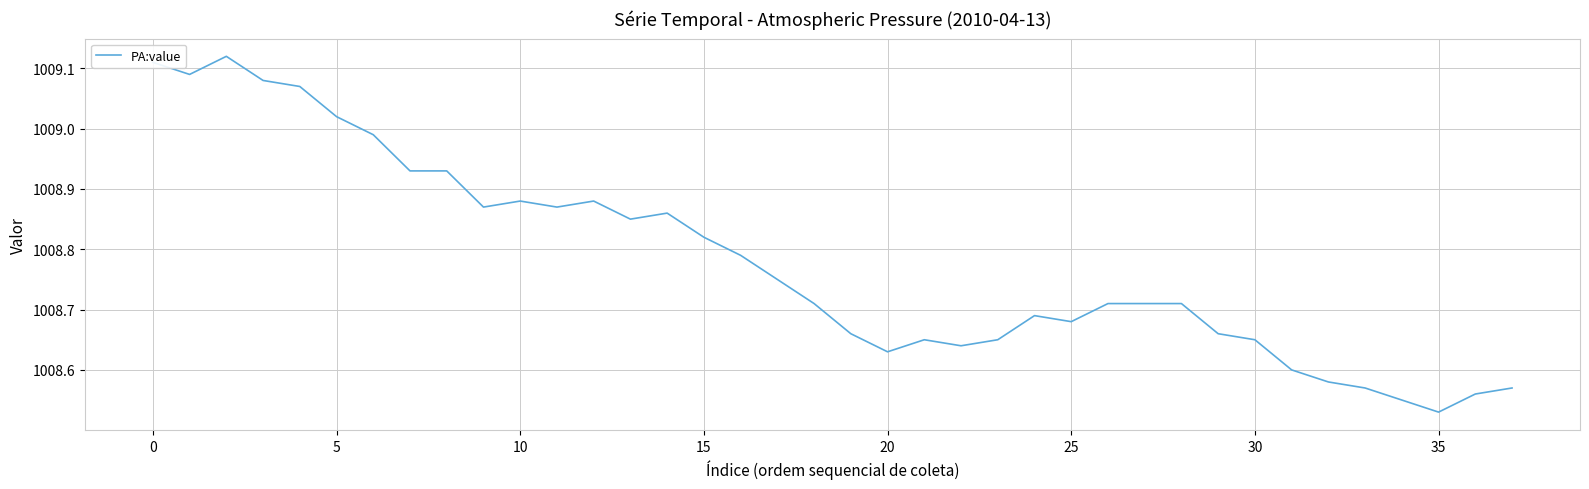

Does the chart display data point markers on the line(s)?

No